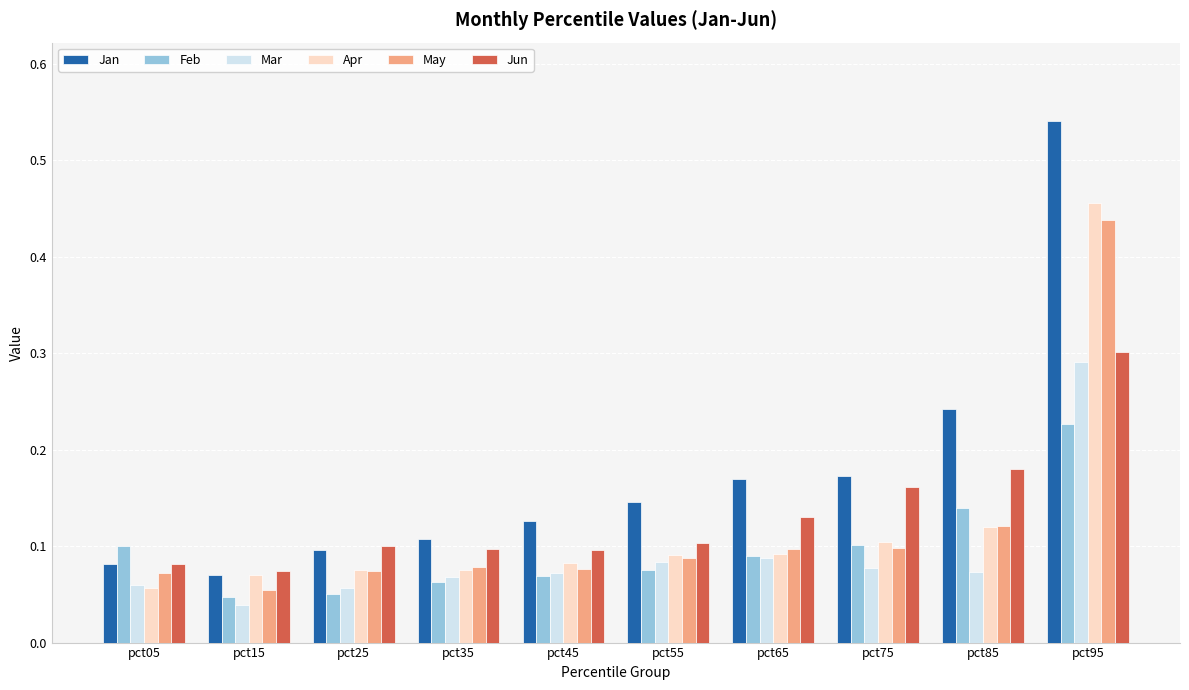

At which label is Jun closest to 0?

pct15